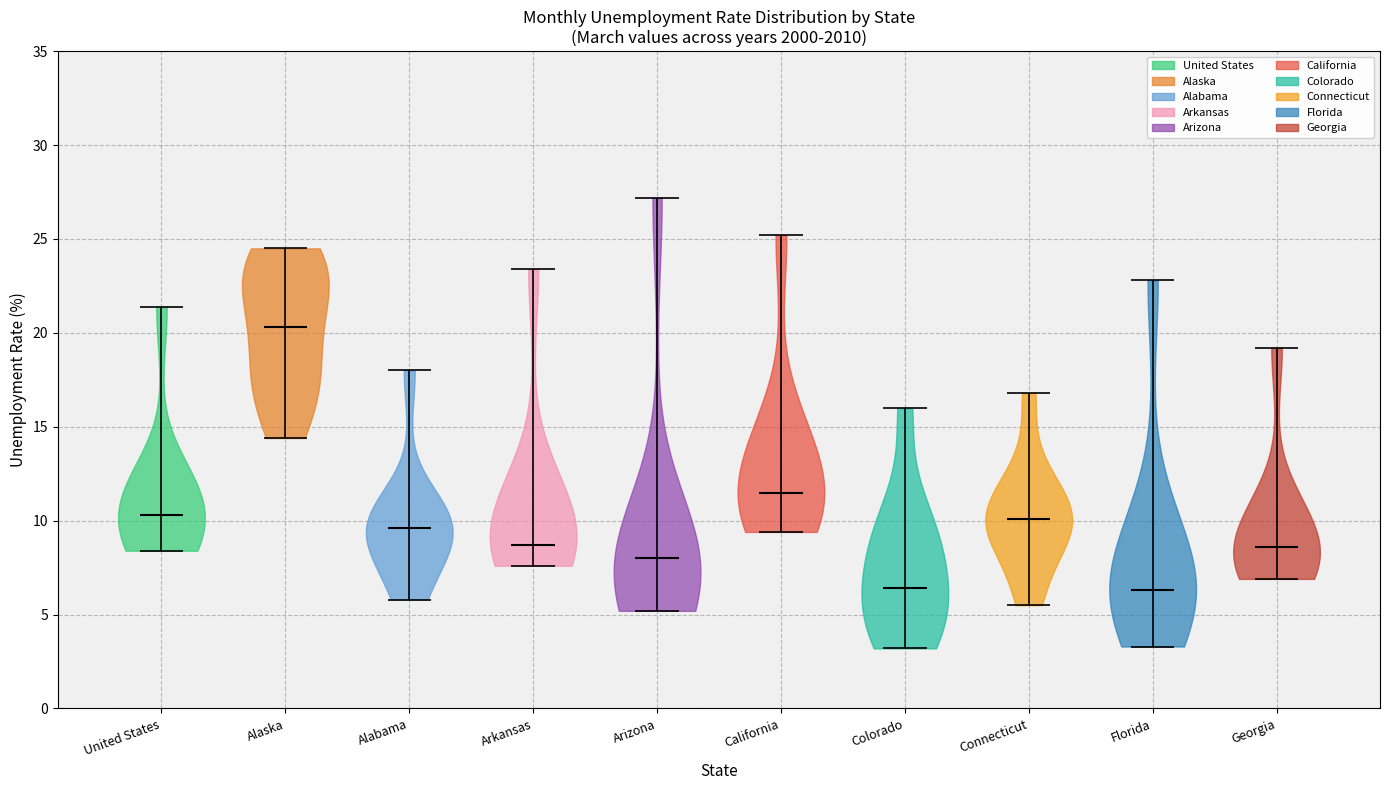

What is the lowest point the violin for Georgia reaches on the y-axis? The values are not printed on the chart, so give them approximately, as read against the axis.

7.0